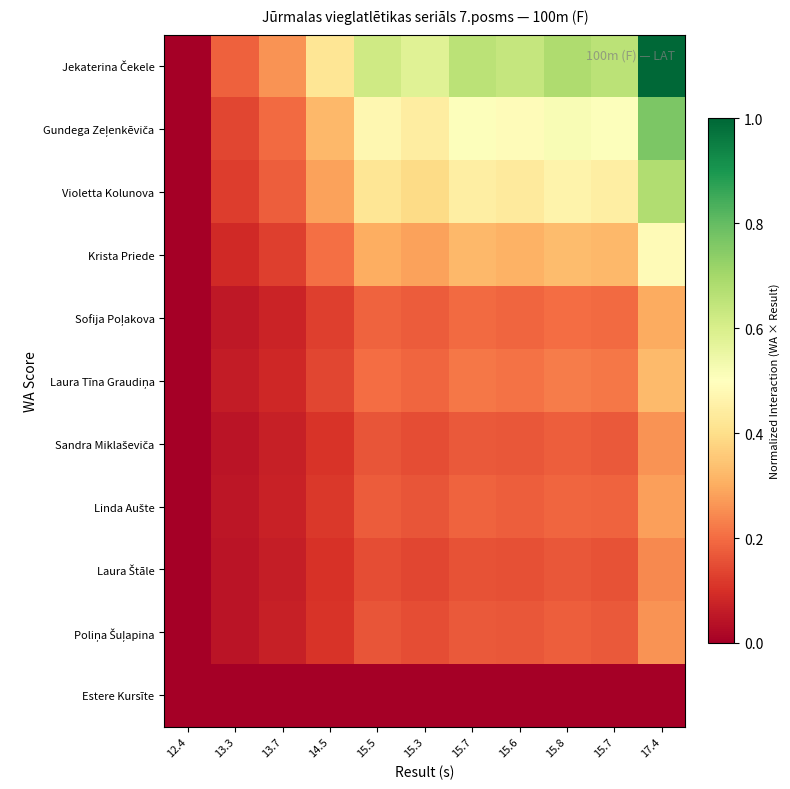

Which category has the lowest value across all series?

12.4